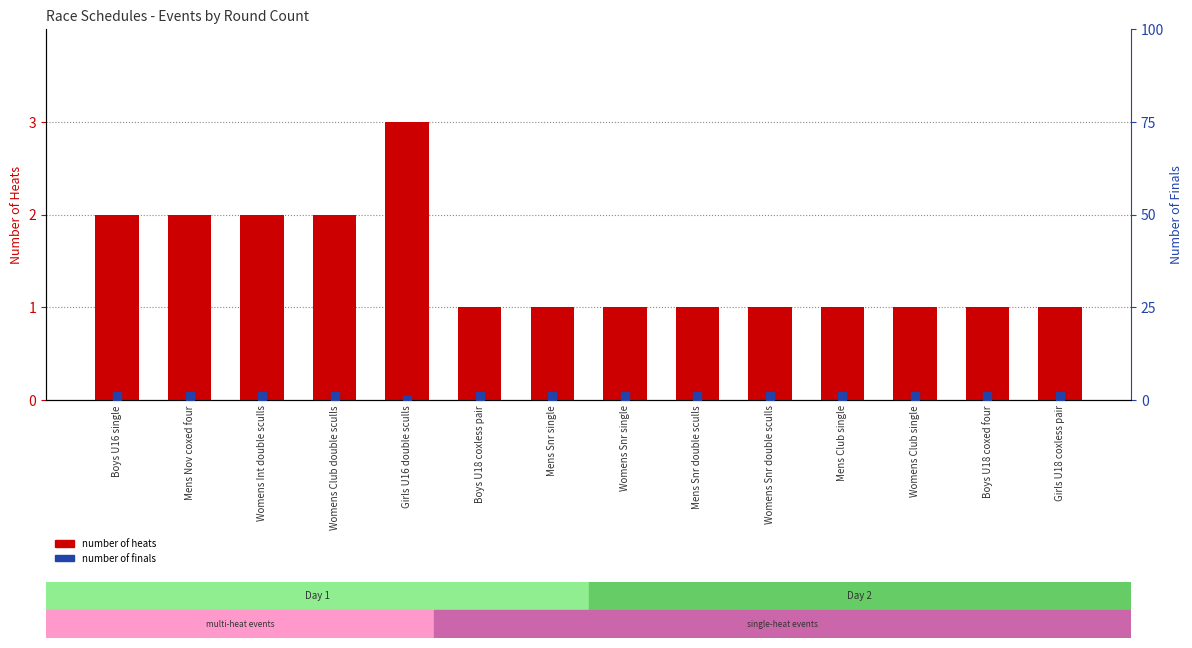

At how many categories does at least one series exceed 2?

1